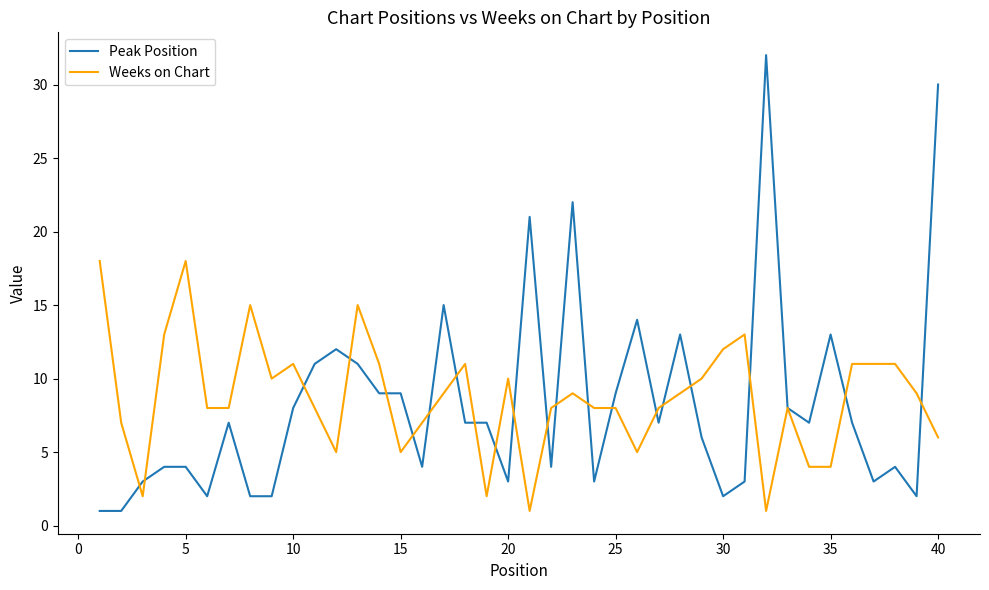

Which series has the largest total across all categories?

Weeks on Chart